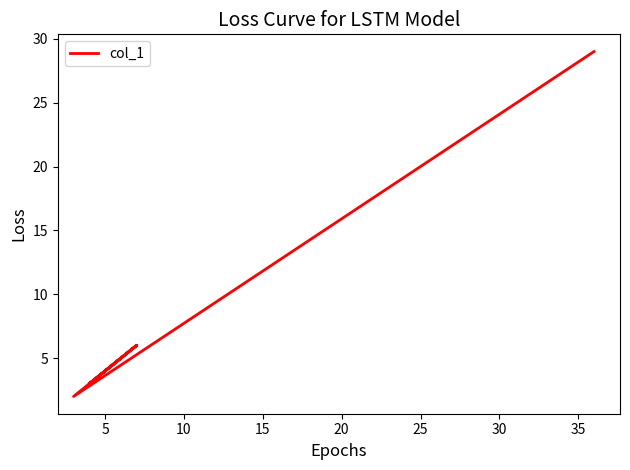

What is the difference between the maximum and minimum values?

27